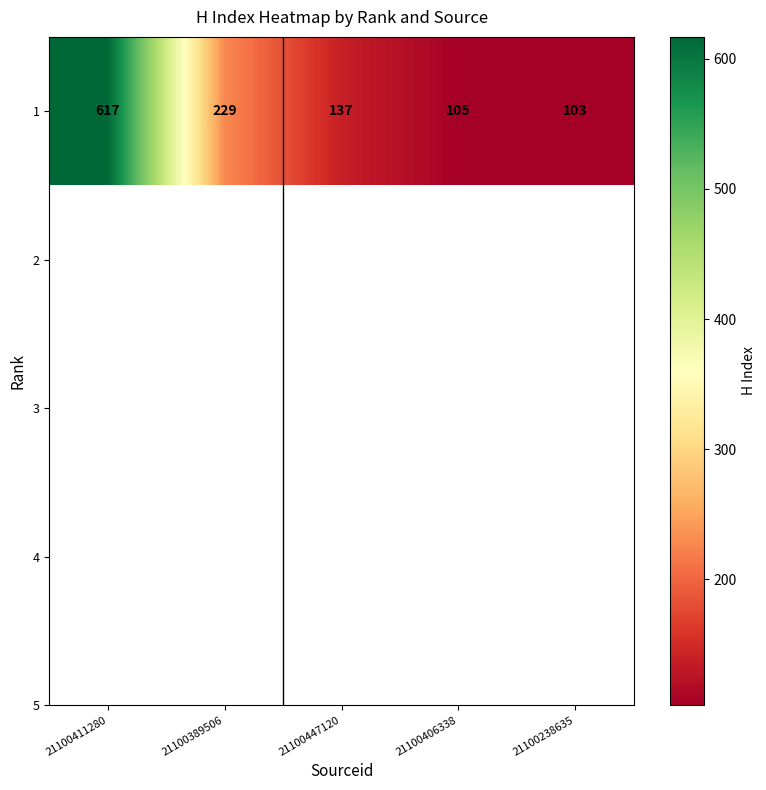

Reading right to left, what are all the values shown in this chart?

21100238635=103	21100406338=105	21100447120=137	21100389506=229	21100411280=617